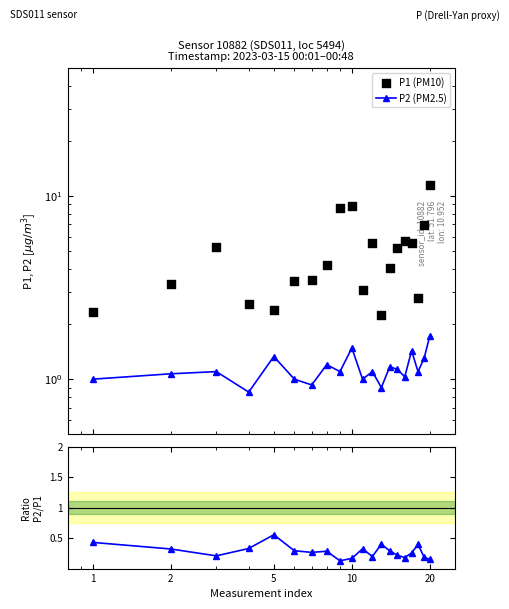

Which series contains the lowest Y value?

Ratio P2/P1